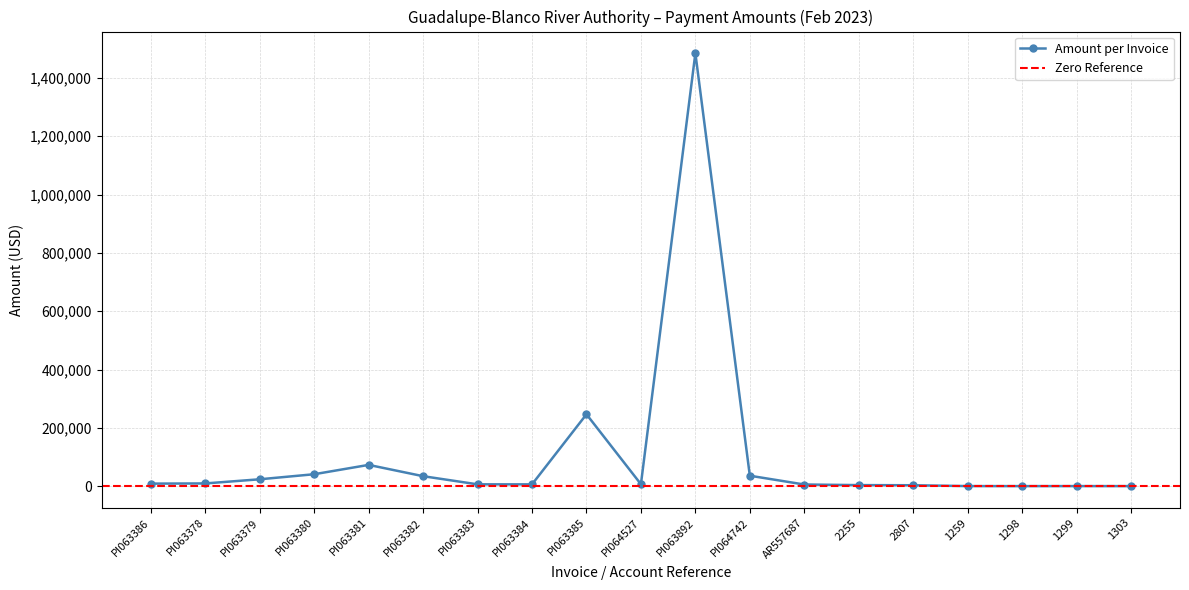

The value at PI064742 is 8470.4. True or false?

False